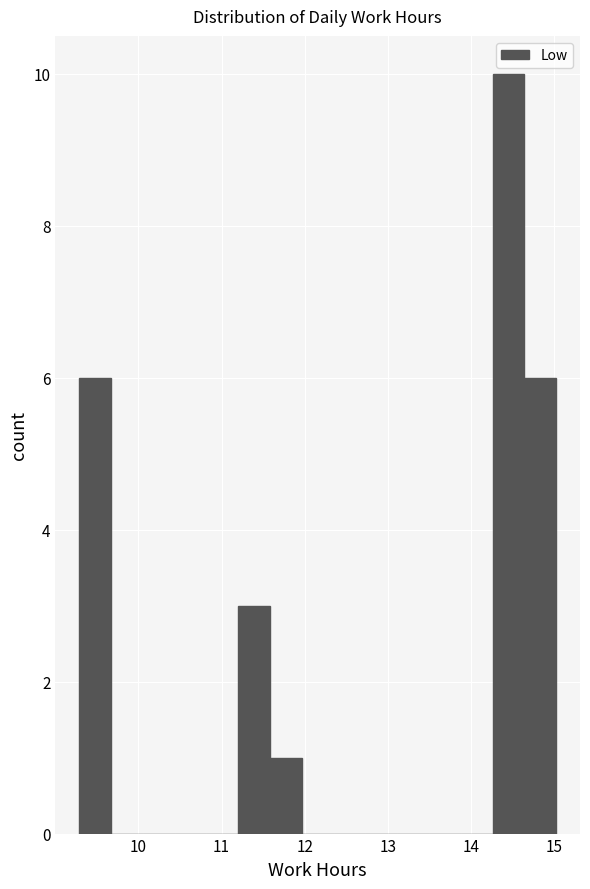

Read against the x-axis, roughly where is the centre of the tallest bar?

14.4